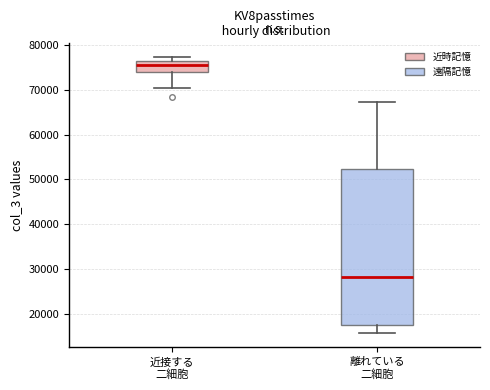

Which box is the tallest, from its lower edge to its upper edge?

離れている 二細胞